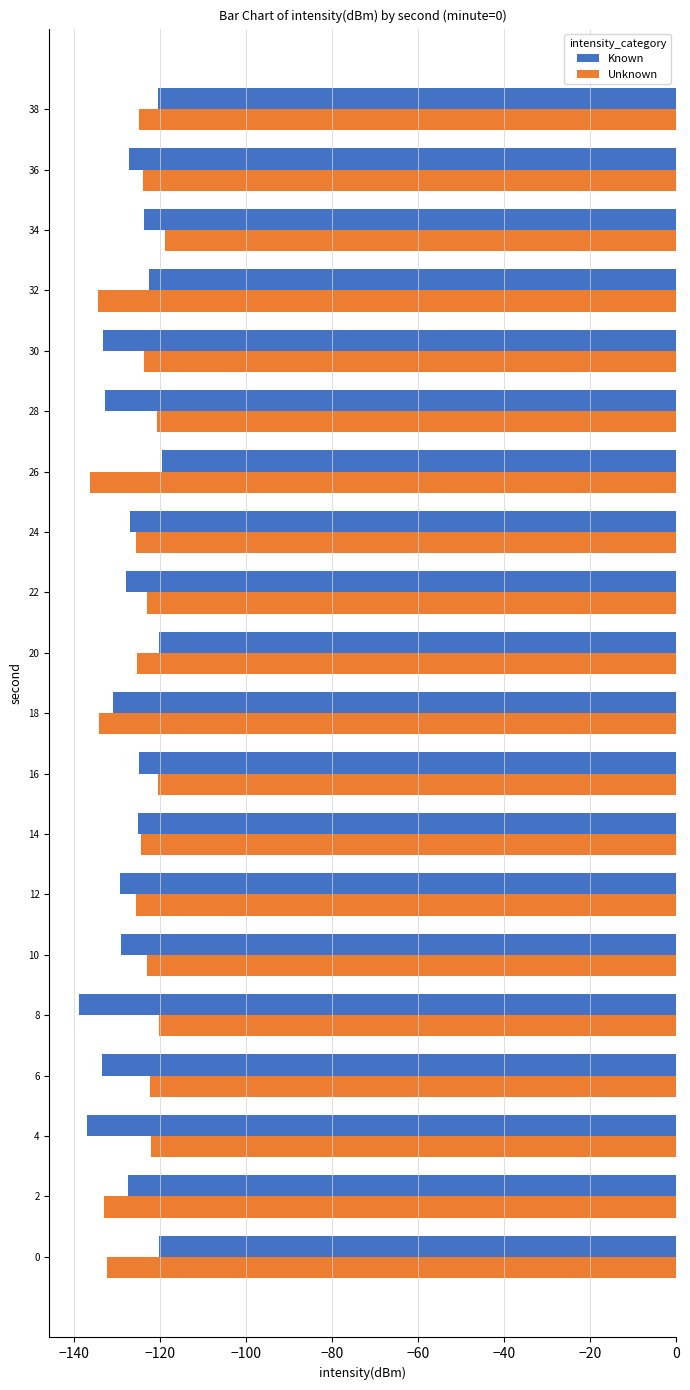

What is the total value across all series at 28?

-253.7